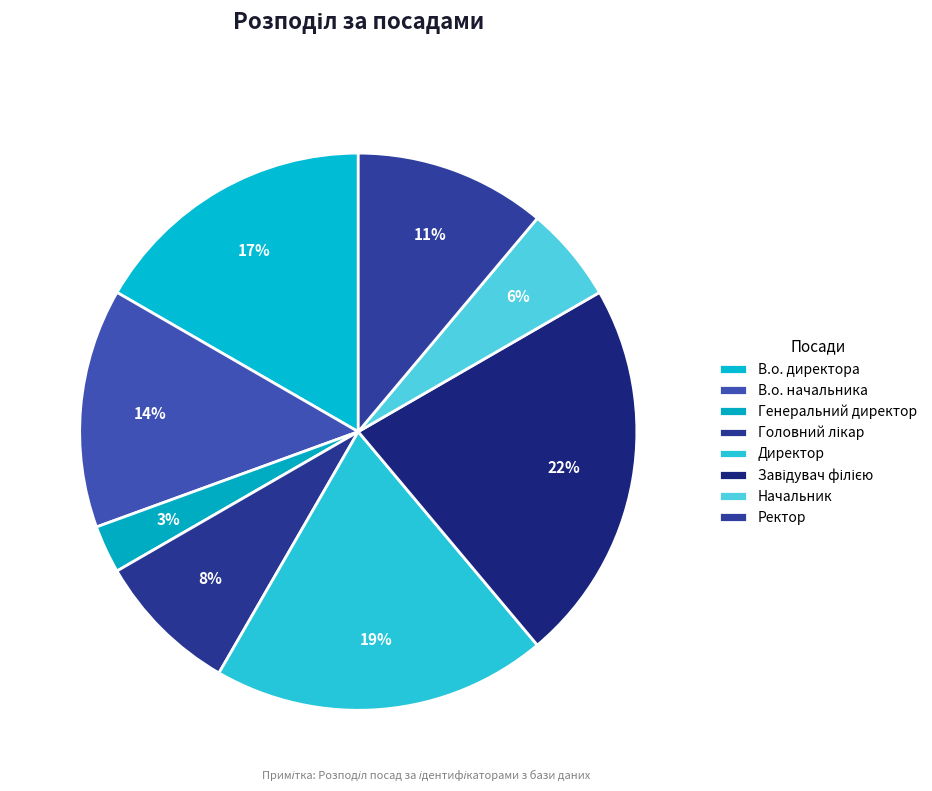

Count the number of slices in the pie.

8